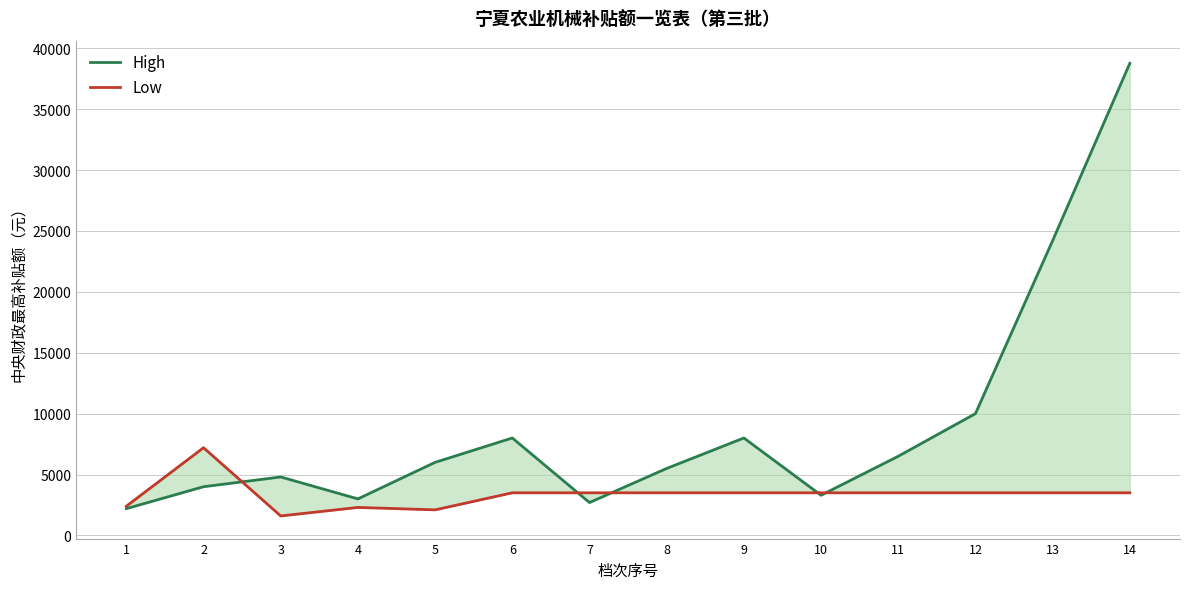

Reading left to right, extract all data points from this chart.

High: 2200	4000	4800	3000	6000	8000	2700	5500	8000	3300	6500	10000	24200	38760
Low: 2400	7200	1600	2300	2100	3500	3500	3500	3500	3500	3500	3500	3500	3500